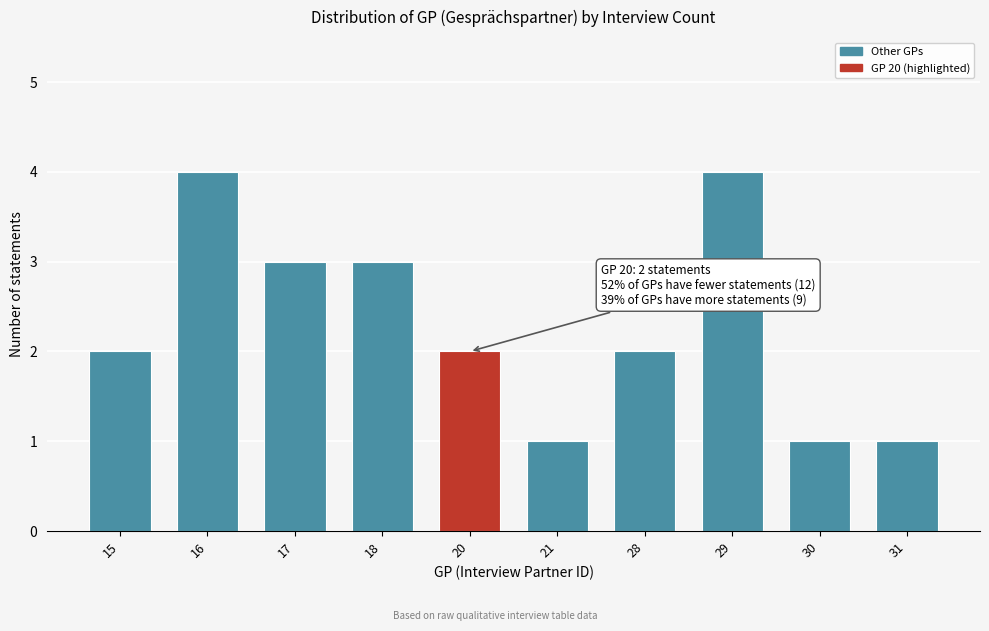

Reading left to right, what are all the values shown in this chart?

15=2	16=4	17=3	18=3	20=2	21=1	28=2	29=4	30=1	31=1